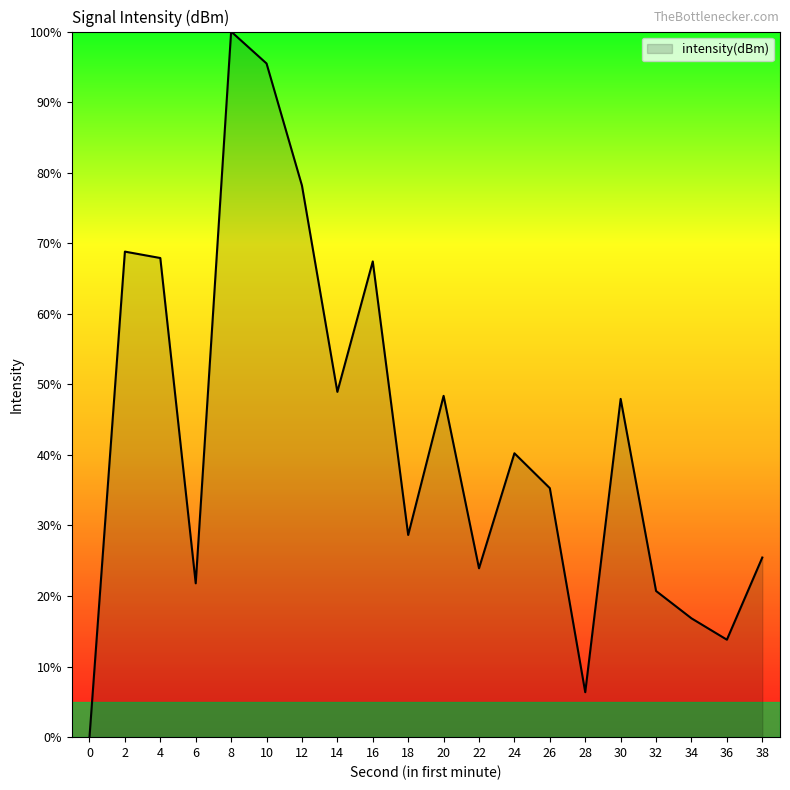

Does the chart display data point markers on the line(s)?

No